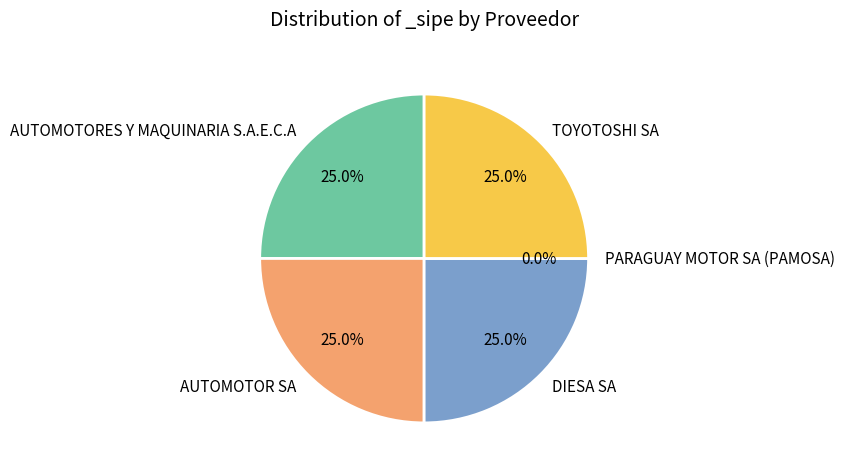

The AUTOMOTORES Y MAQUINARIA S.A.E.C.A slice represents 20% of the pie. True or false?

False